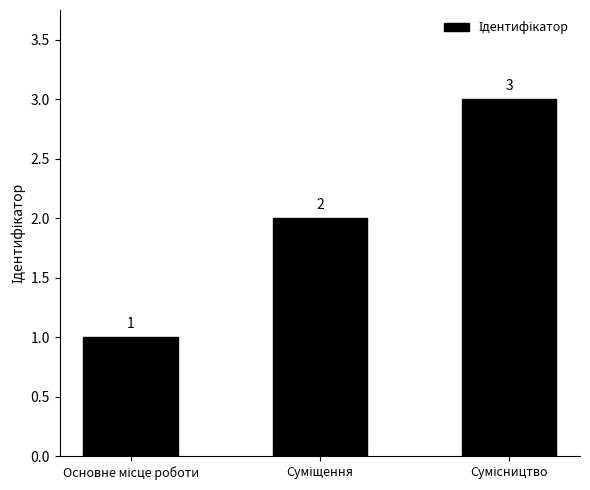

What is the maximum value shown in the chart?

3